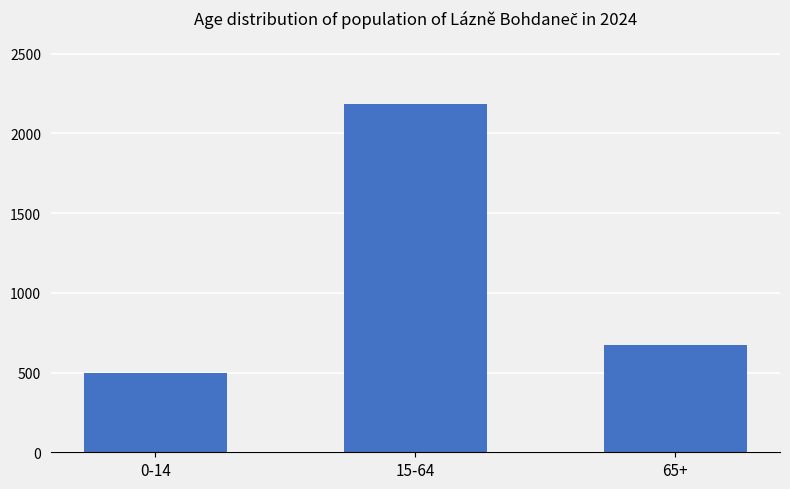

What is the sum of all values?

3355